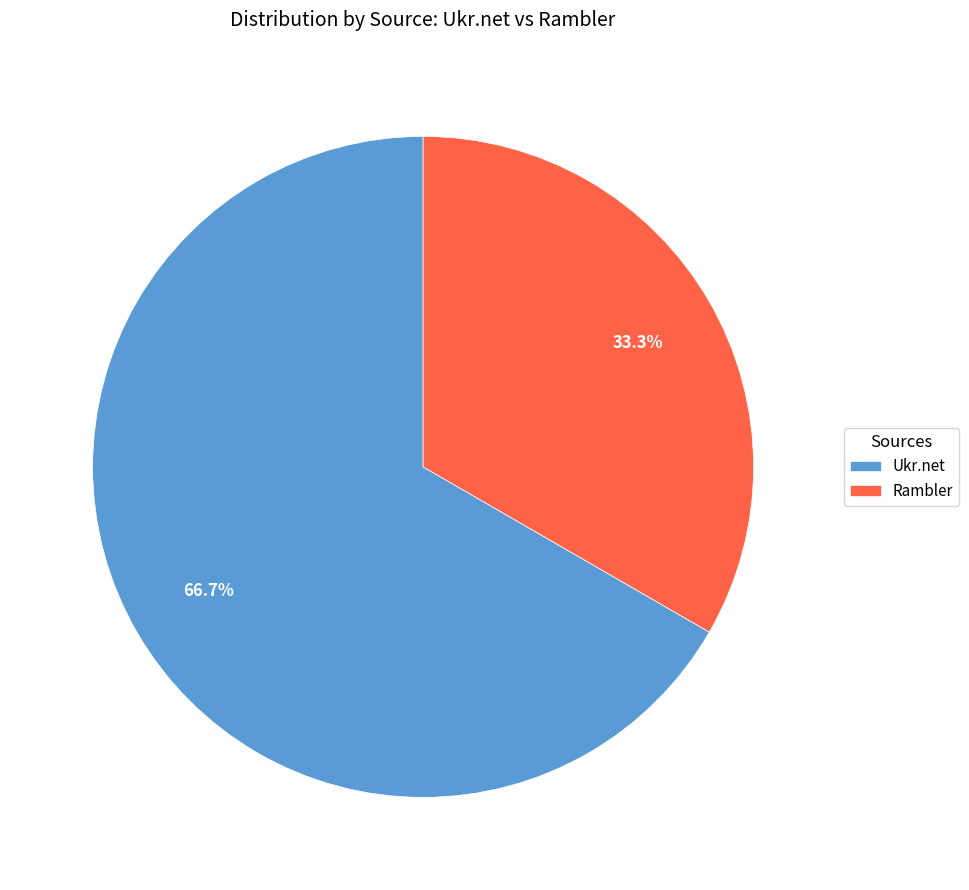

Does Ukr.net represent more than half of the total?

Yes